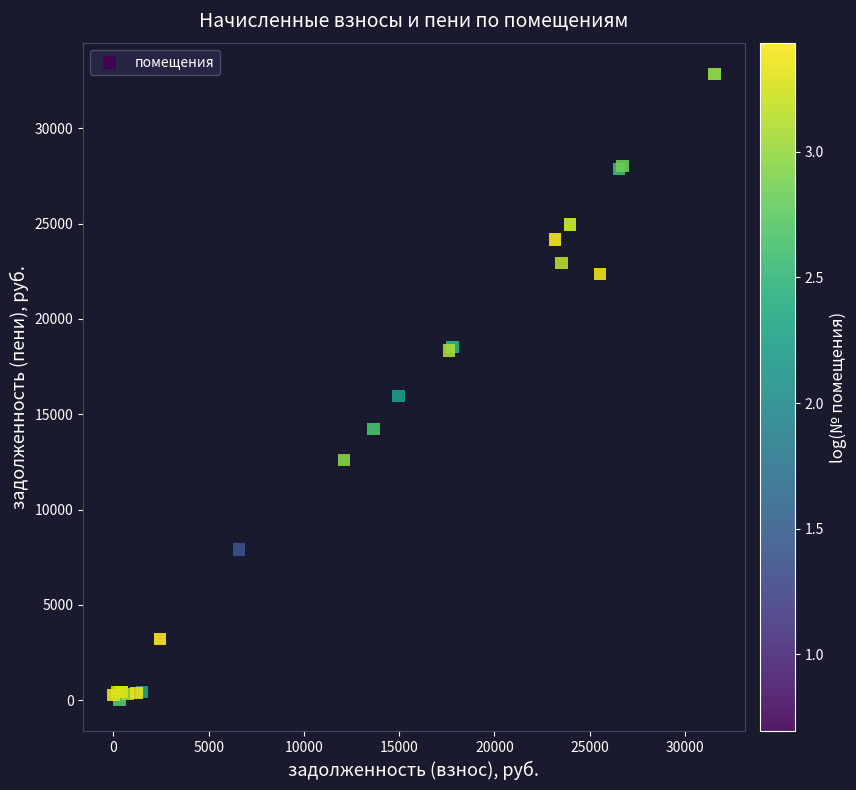

What Y value in the scatter plot is closest to 16427?

15960.3